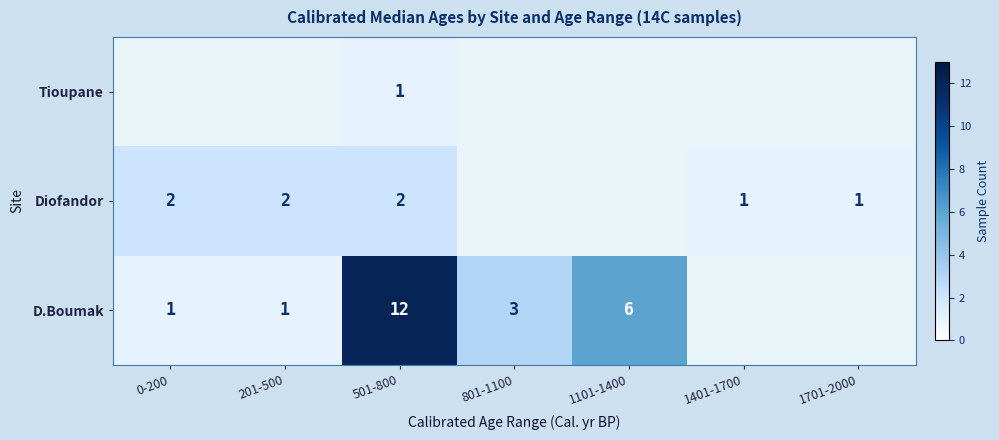

Is it true that D.Boumak equals 3 at 801-1100?

True